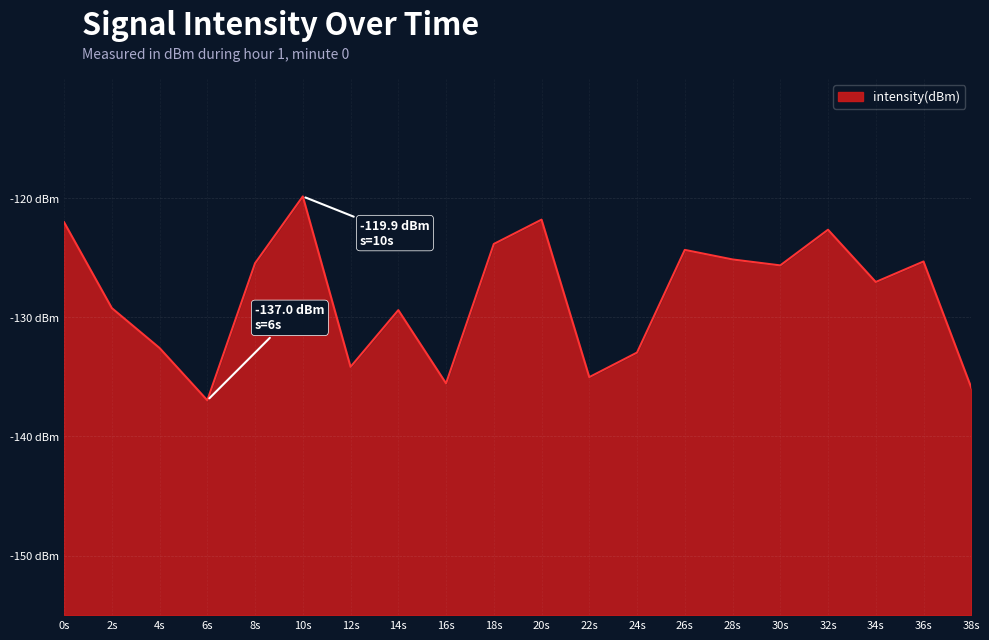

Which has a higher value, 38s or 2s?

2s